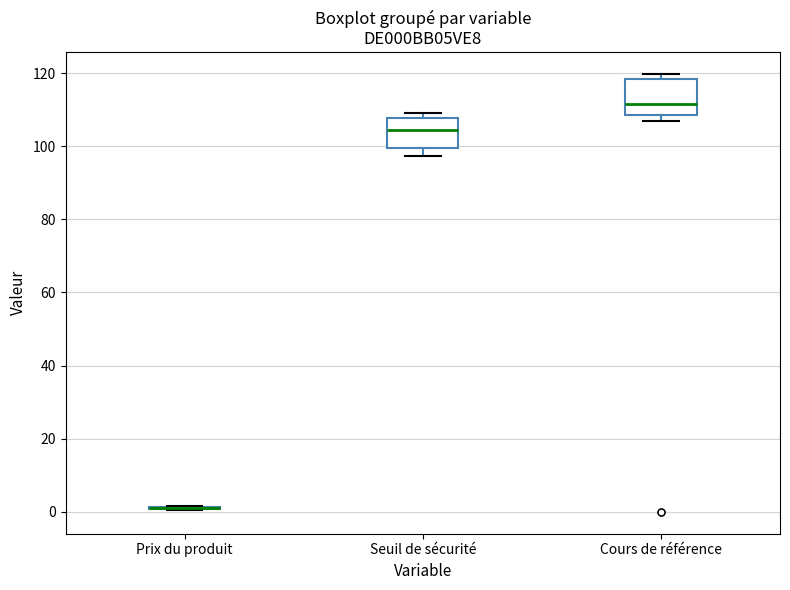

Reading left to right, read every box against the y-axis: the position of its median line, the range the box covers, and the ends of its whiskers. The values are not printed on the chart, so give them approximately, as read against the axis.

Prix du produit: box collapsed to a line at 0, whiskers 0 to 2
Seuil de sécurité: median 104, box 100 to 108, whiskers 98 to 108 (just above the box's upper edge)
Cours de référence: median 112, box 108 to 118, whiskers 106 to 120